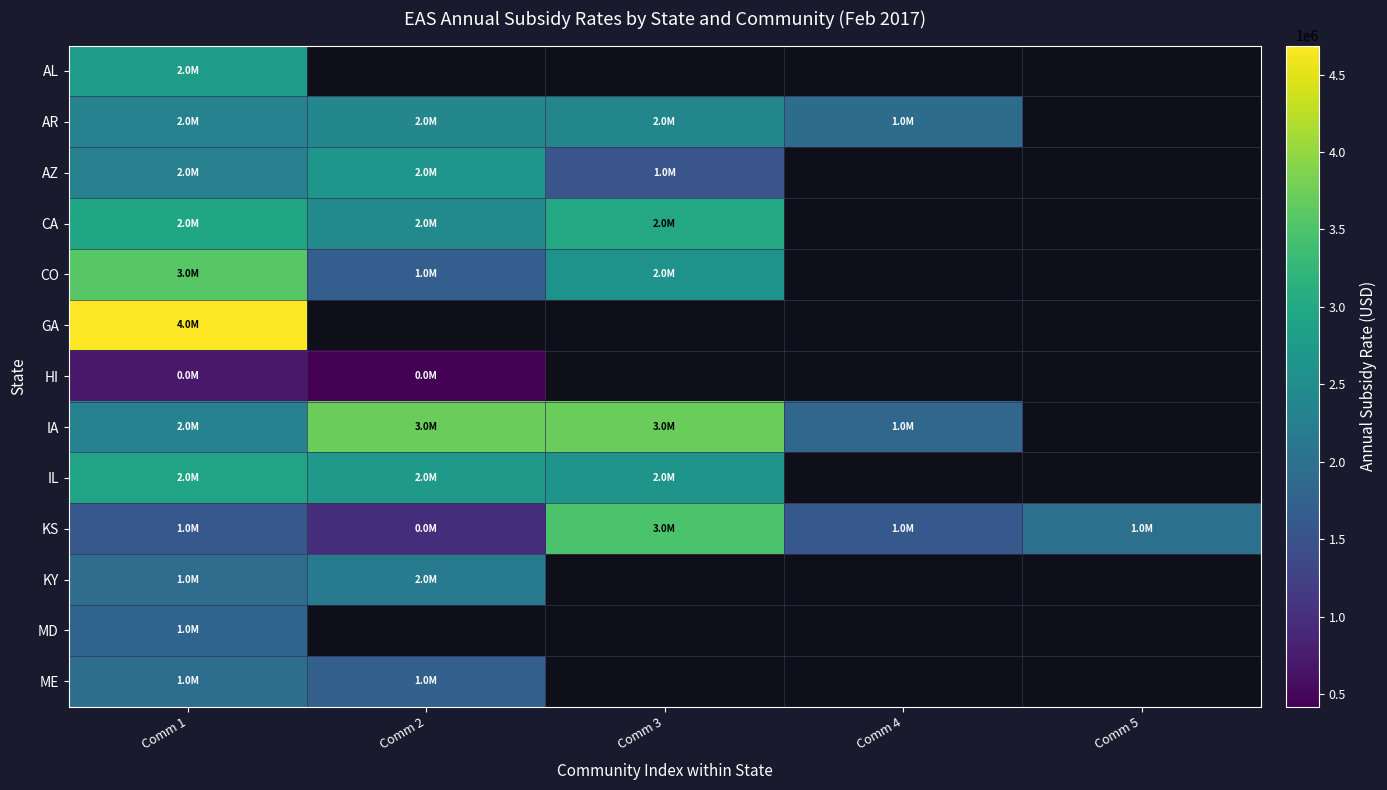

How many values in the CO series are below 3580480?

2